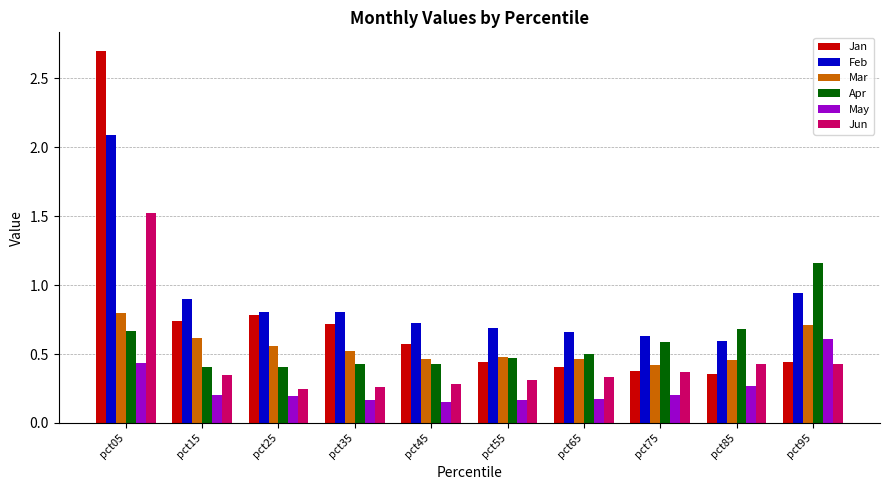

Count the Jun values in the range 0 to 1.

9